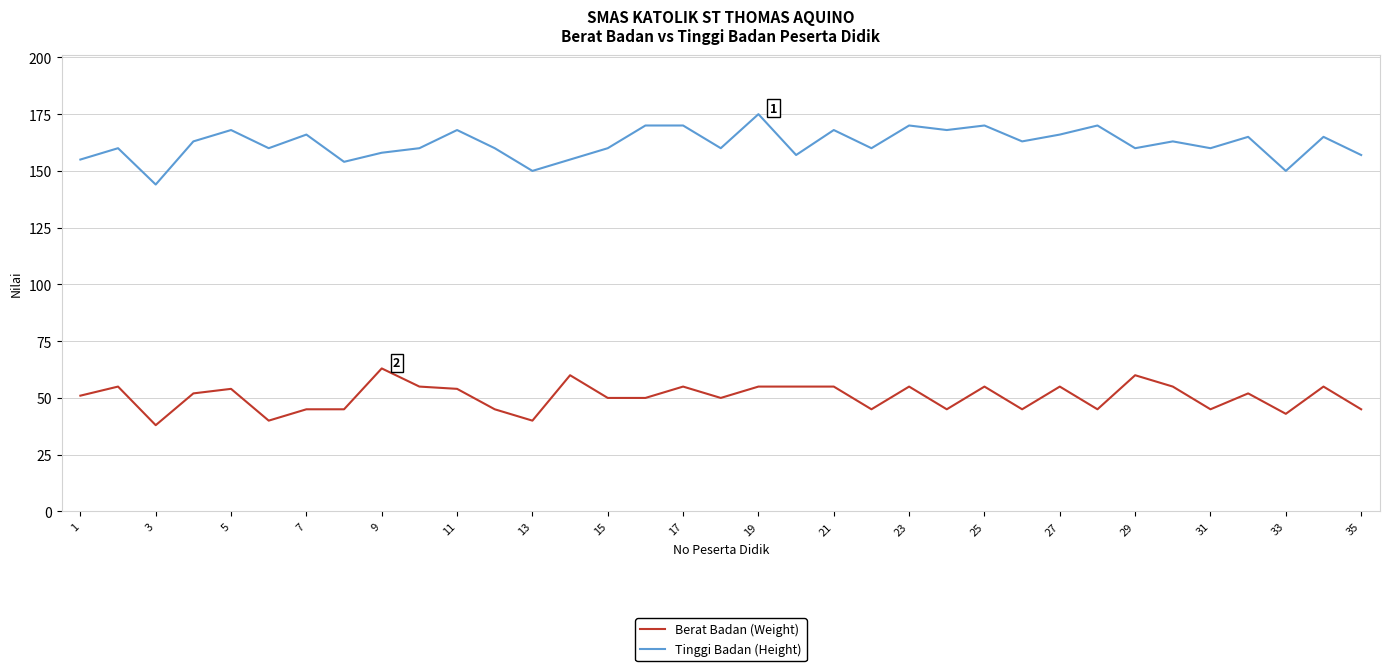

True or false: Tinggi Badan (Height) and Berat Badan (Weight) cross at least once.

False